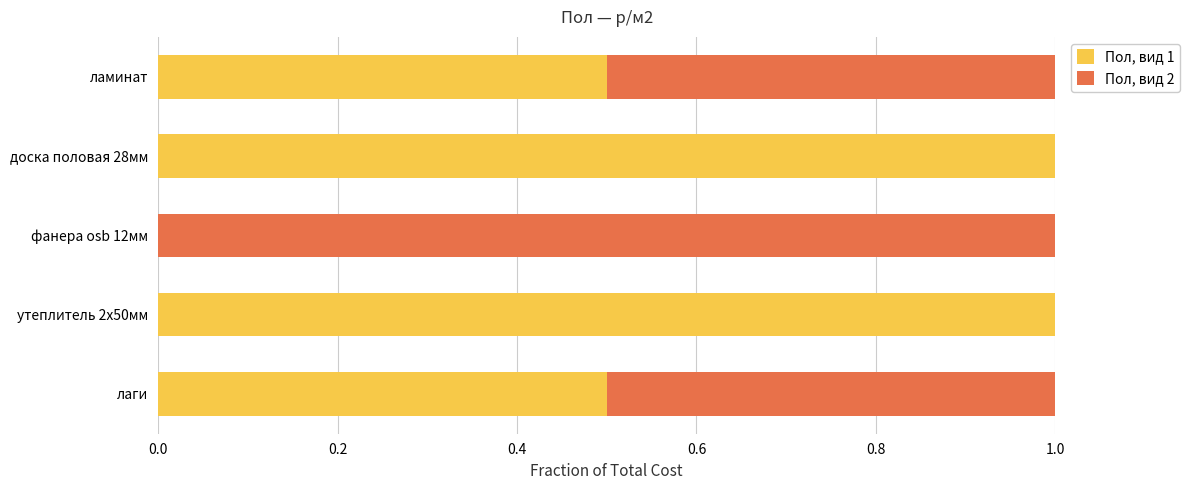

What is the total value across all series at доска половая 28мм?

1.0